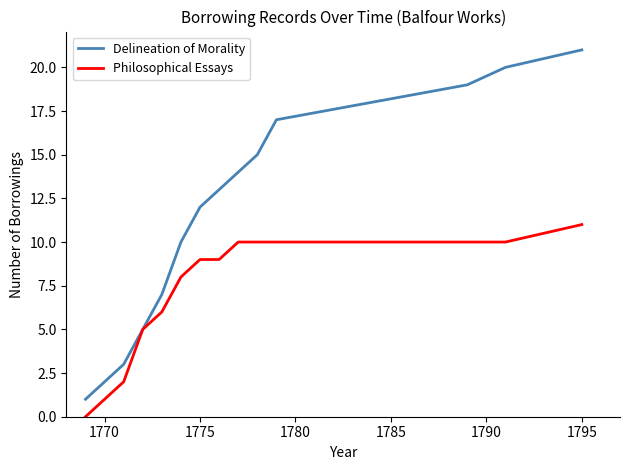

List the series in order of their overall mean, lowest first.

Philosophical Essays, Delineation of Morality